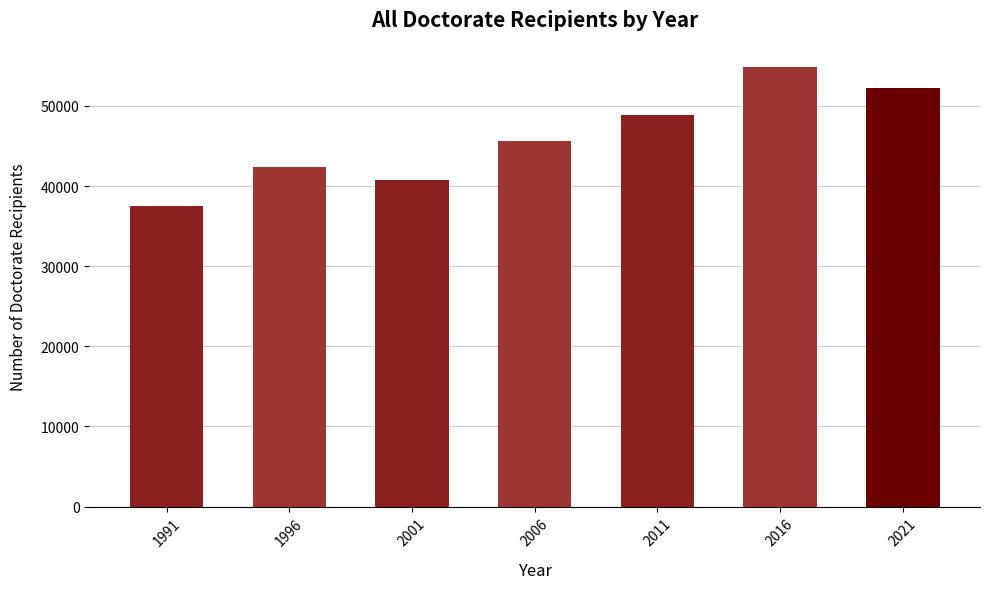

Between 2016 and 1991, which is larger?

2016